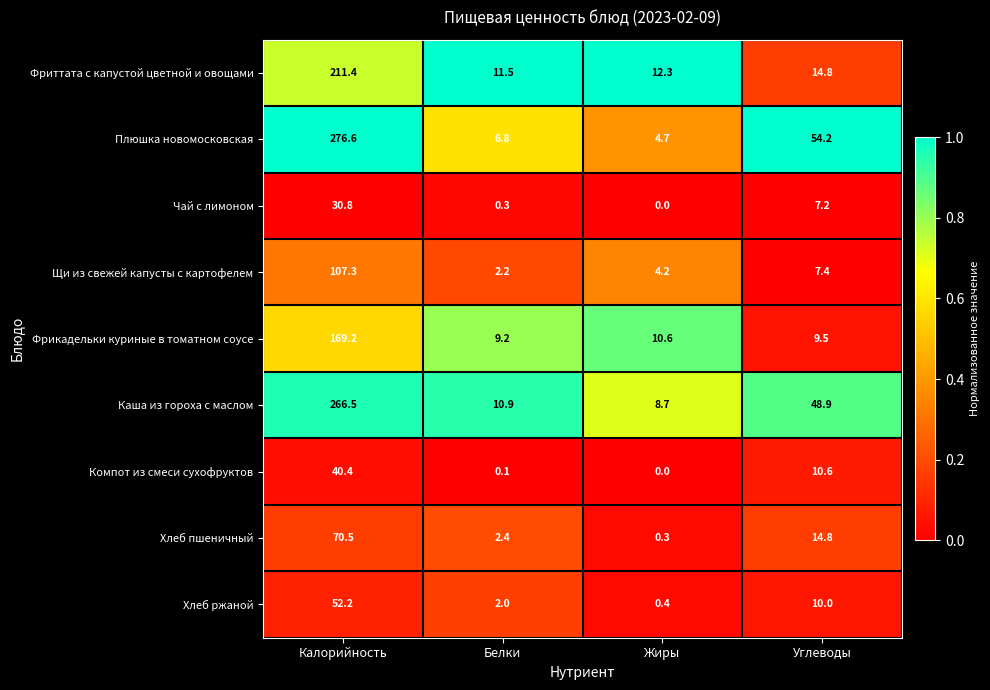

Which series changed the most between Калорийность and Жиры?

Плюшка новомосковская